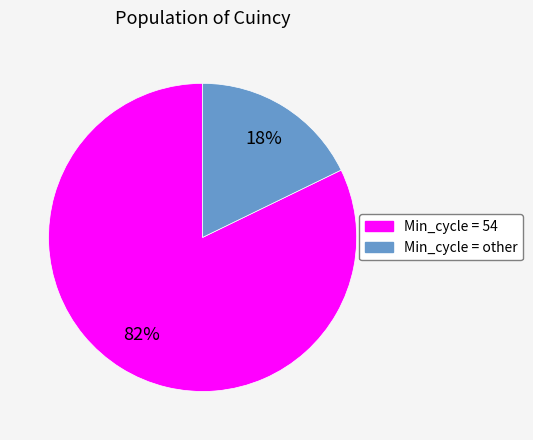

How many slices are in this pie chart?

2